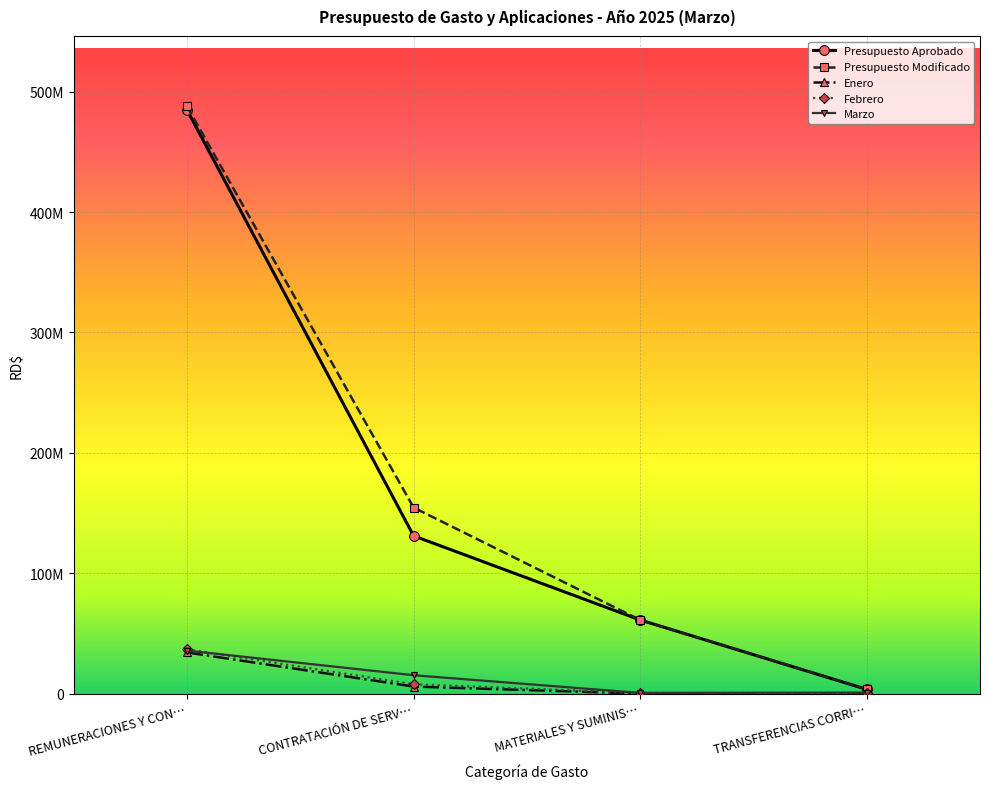

Rank the categories by Presupuesto Aprobado value from lowest to highest.

TRANSFERENCIAS CORRI…, MATERIALES Y SUMINIS…, CONTRATACIÓN DE SERV…, REMUNERACIONES Y CON…